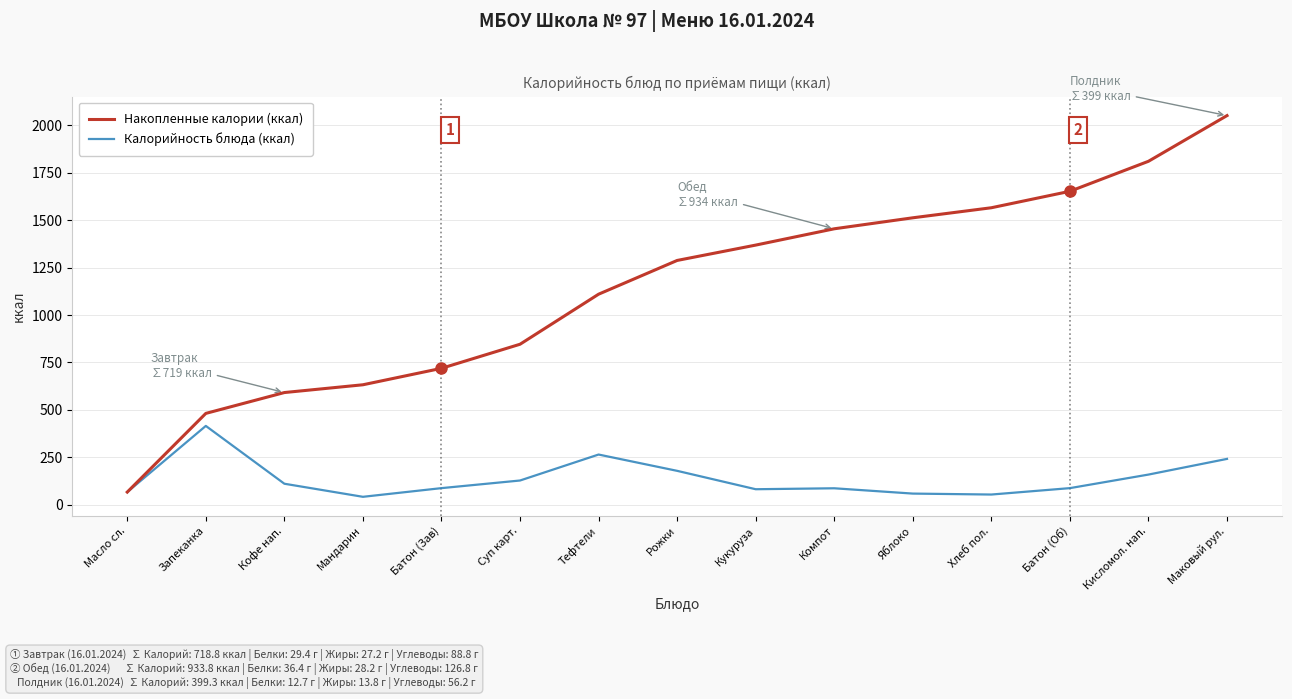

What is the spread (max minus min) of values at Мандарин?

591.0